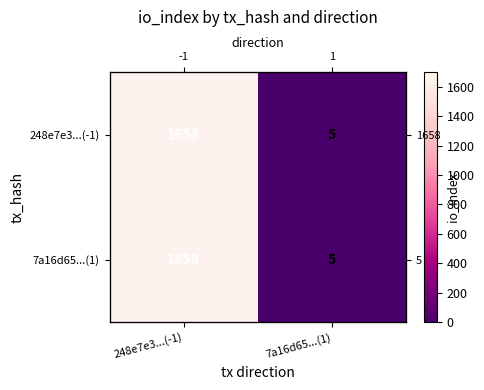

Which series has the largest total across all categories?

248e7e3...(-1)